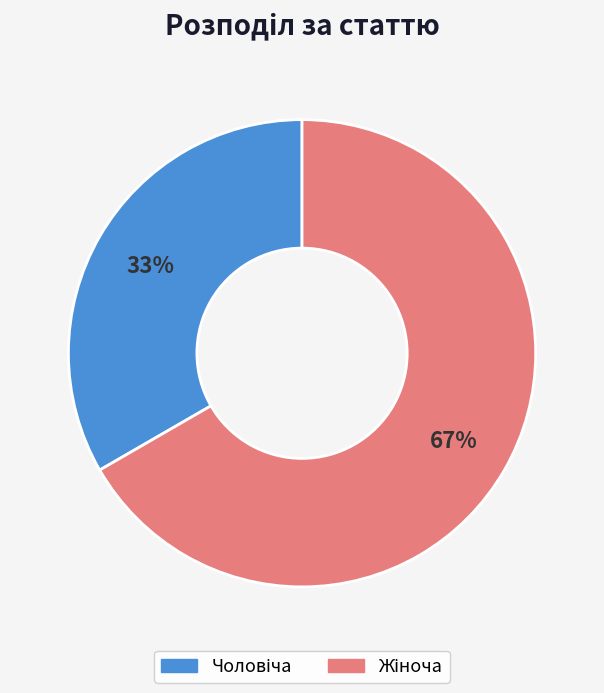

Is there any slice that represents more than half of the pie?

Yes